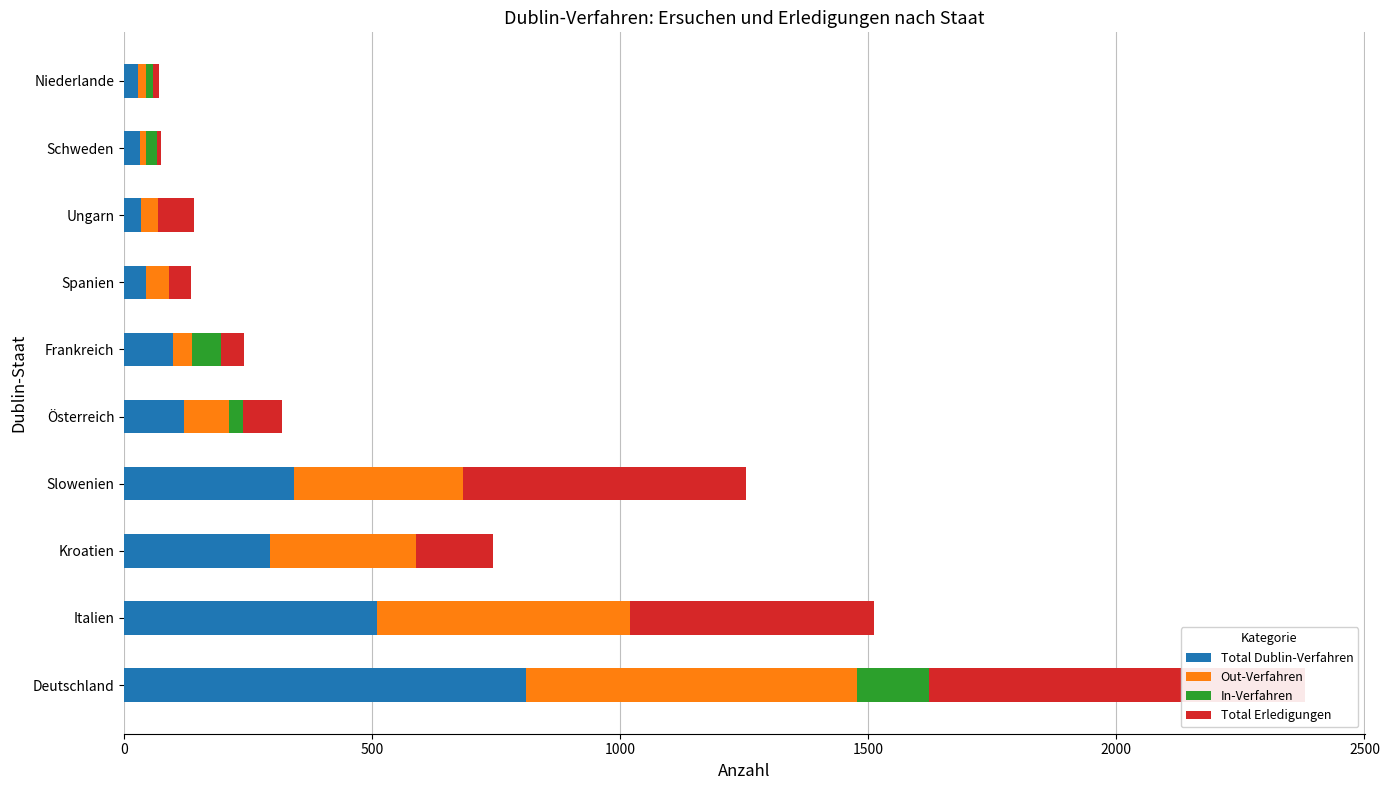

What is the total value across all series at Ungarn?

142